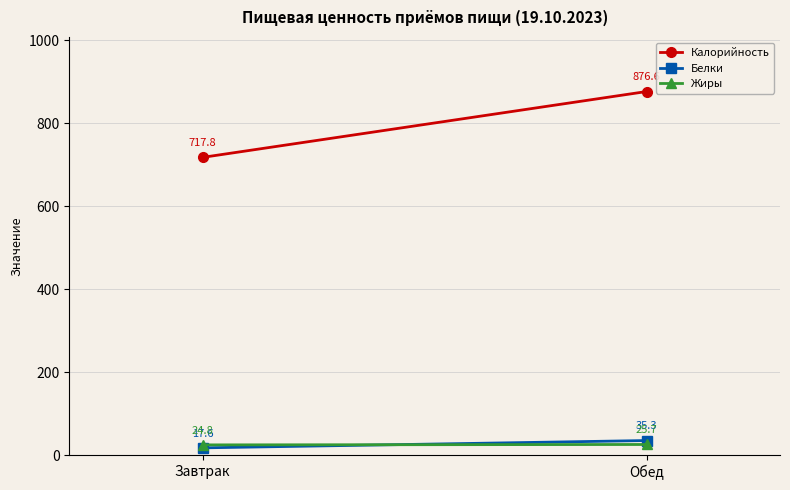

How many Жиры values are between 24 and 25?

1